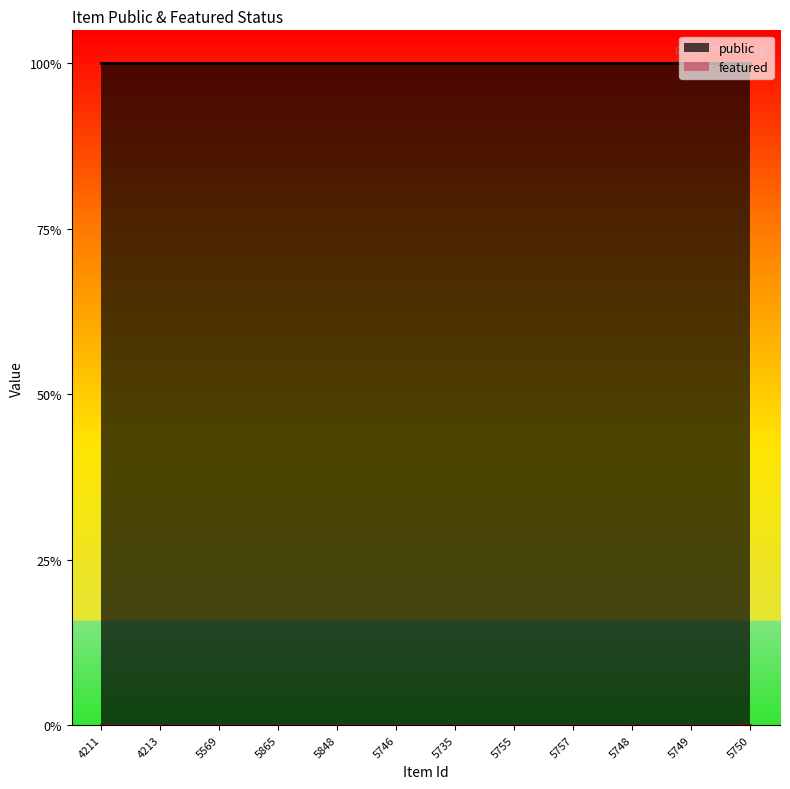

What position from the left is 5750?

12